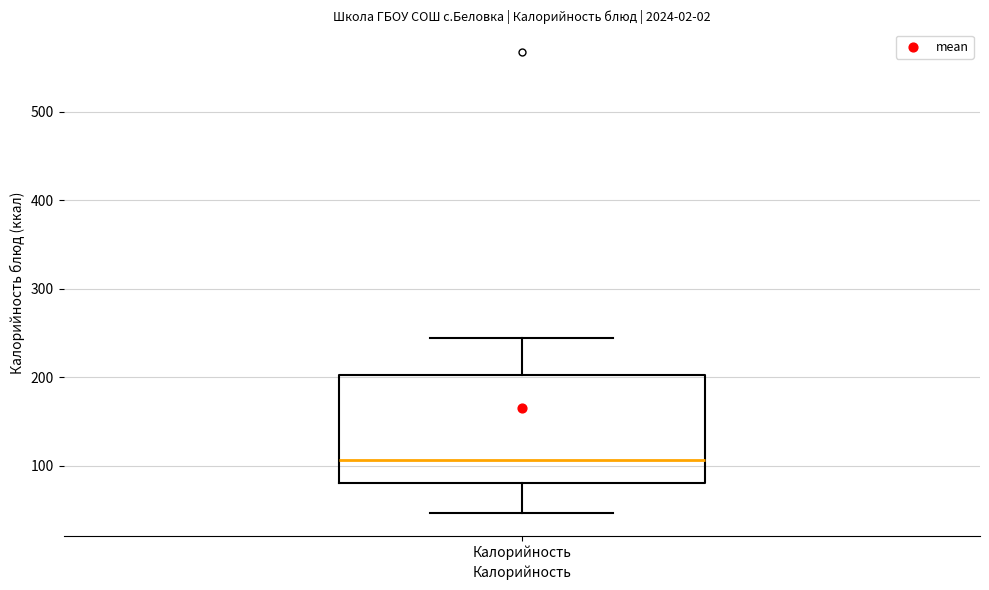

Transcribe this box plot: give where the median line is, the range the box spans, and where the two whiskers end, as read against the y-axis. The values are not printed on the chart, so give them approximately, as read against the axis.

median 110, box 80 to 200, whiskers 50 to 240